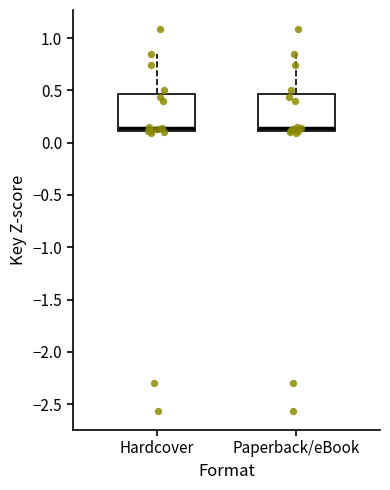

Reading left to right, transcribe this box plot: for each box, give where its median line is, the range the box spans, and where its two whiskers end, as read against the y-axis. The values are not printed on the chart, so give them approximately, as read against the axis.

Hardcover: median 0.15, box 0.10 to 0.45, whiskers 0.10 to 0.85
Paperback/eBook: median 0.15, box 0.10 to 0.45, whiskers 0.10 to 0.85